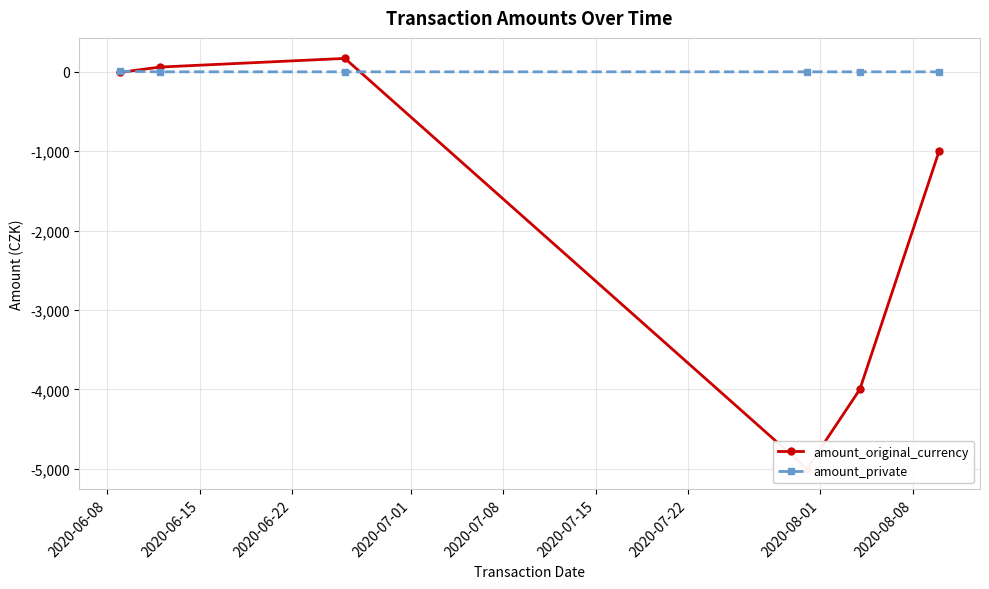

What is the value of the amount_original_currency point at the 5th from the left?

-4000.0